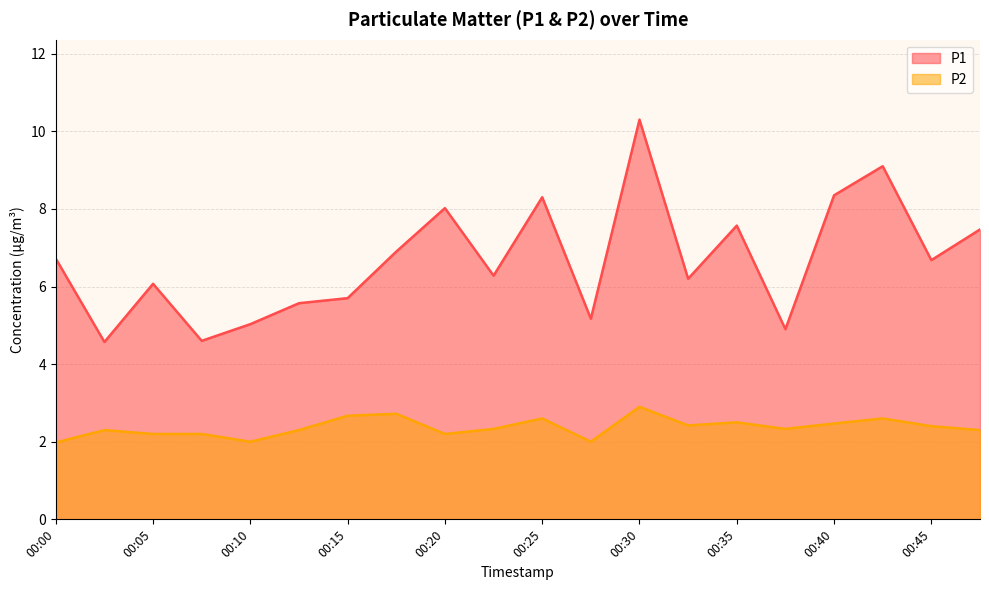

What is the sum of the P2 values at 00:12 and 00:30?

5.2